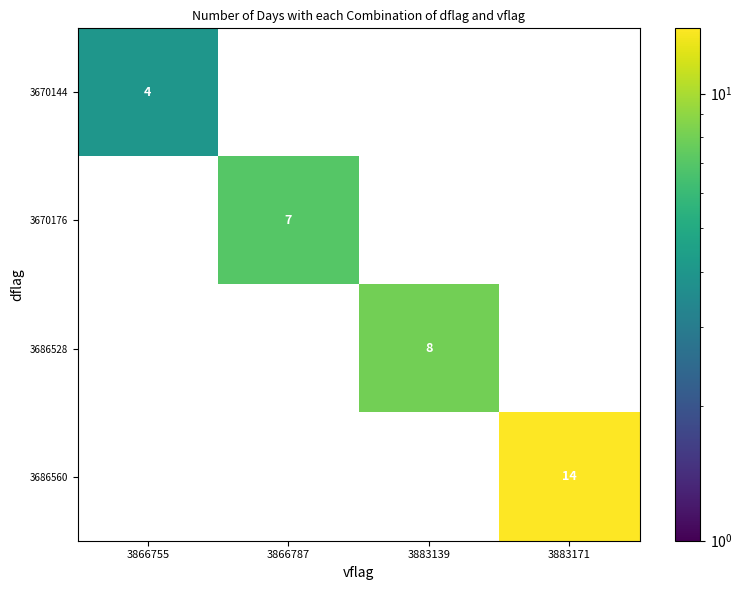

Is the value of 3670144 at 3866755 greater than the value of 3686560 at 3883171?

No